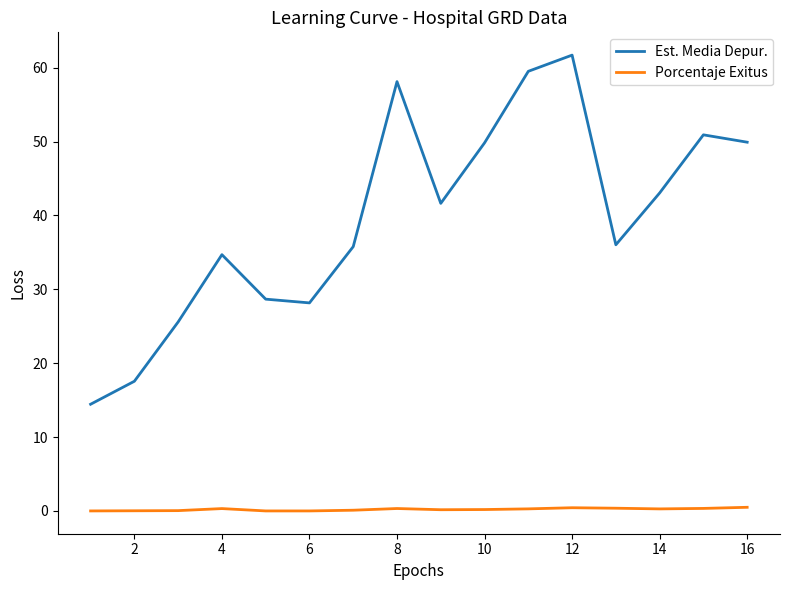

How many lines are shown in the chart?

2